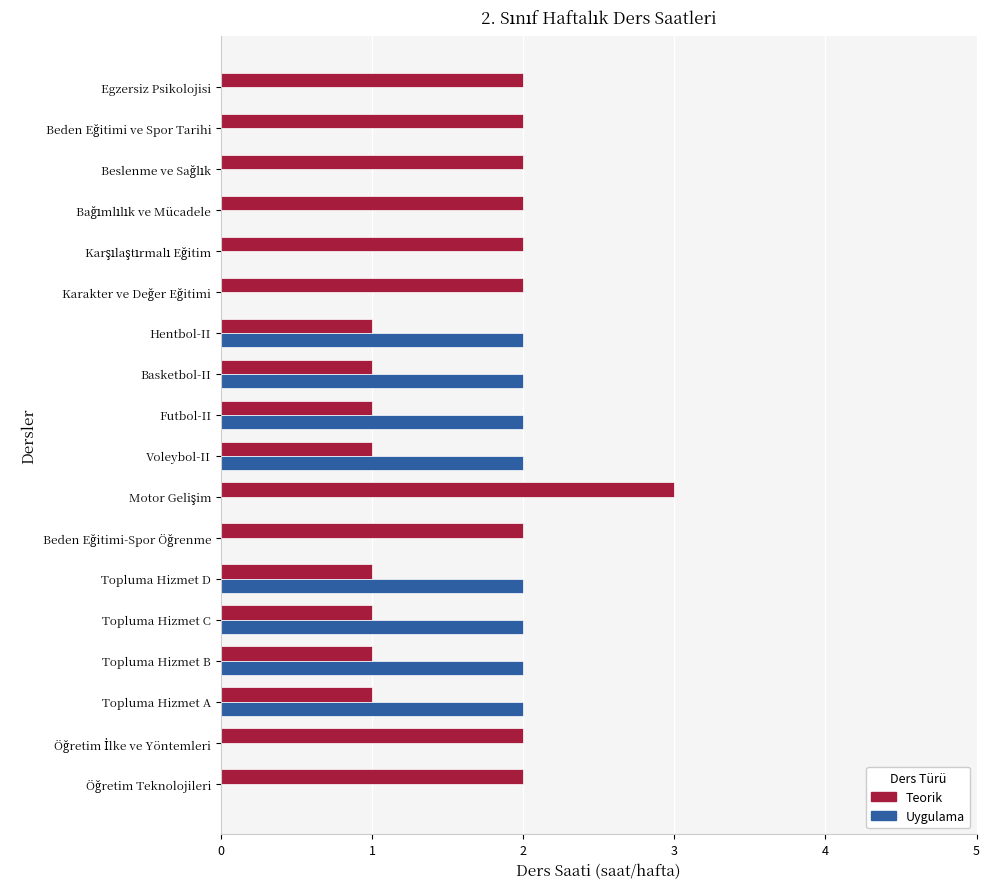

What is the sum of all Teorik values?

29